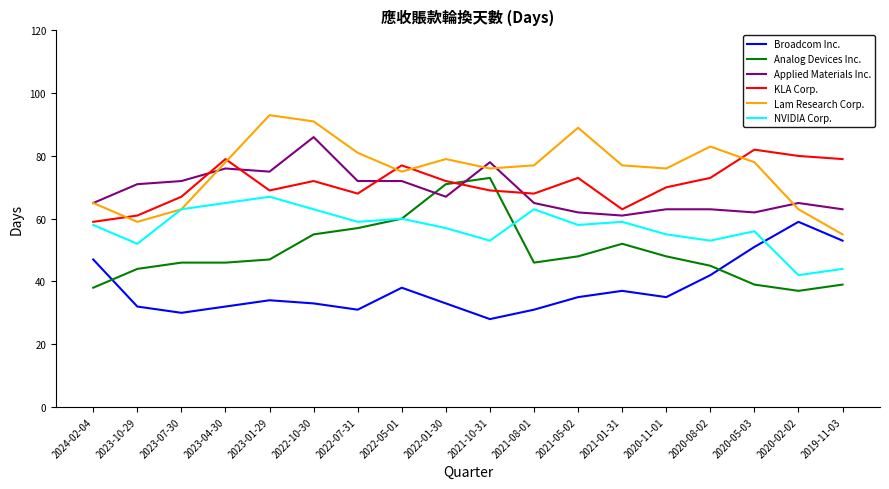

True or false: KLA Corp. and Broadcom Inc. intersect in this chart.

False